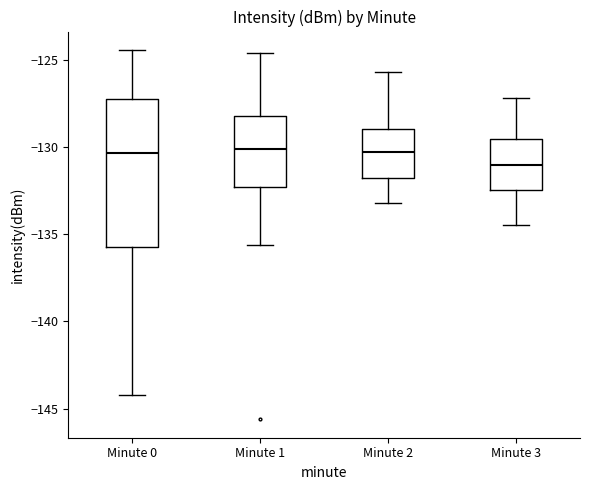

Reading left to right, read every box against the y-axis: the position of its median line, the range the box covers, and the ends of its whiskers. The values are not printed on the chart, so give them approximately, as read against the axis.

Minute 0: median -130.5, box -135.5 to -127.0, whiskers -144.0 to -124.5
Minute 1: median -130.0, box -132.5 to -128.0, whiskers -135.5 to -124.5
Minute 2: median -130.5, box -131.5 to -129.0, whiskers -133.0 to -125.5
Minute 3: median -131.0, box -132.5 to -129.5, whiskers -134.5 to -127.0